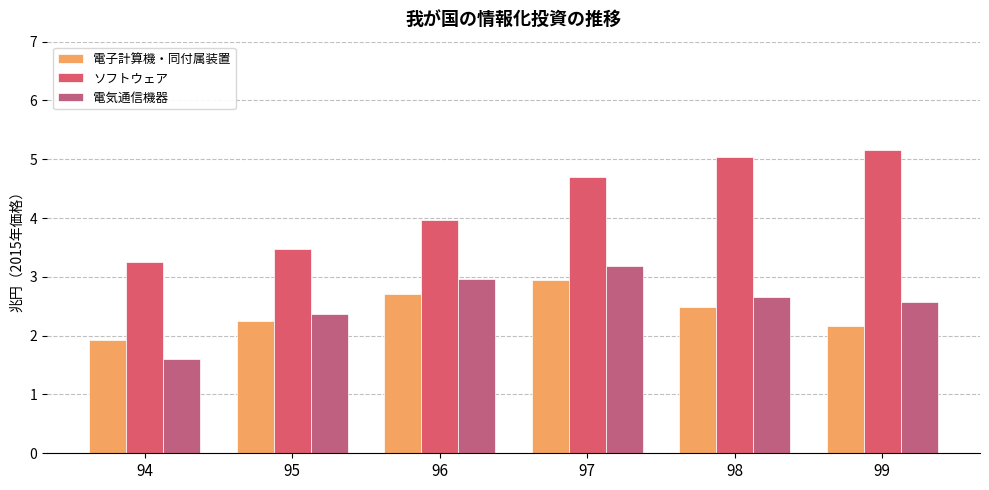

At which label is 電子計算機・同付属装置 closest to 2?

94